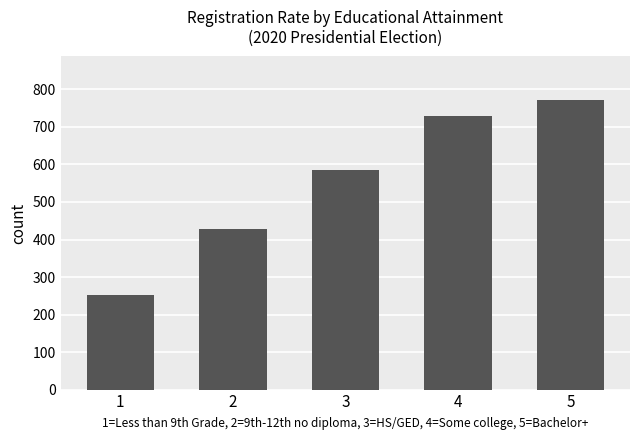

The chart shows a value of 584 at 3. True or false?

True